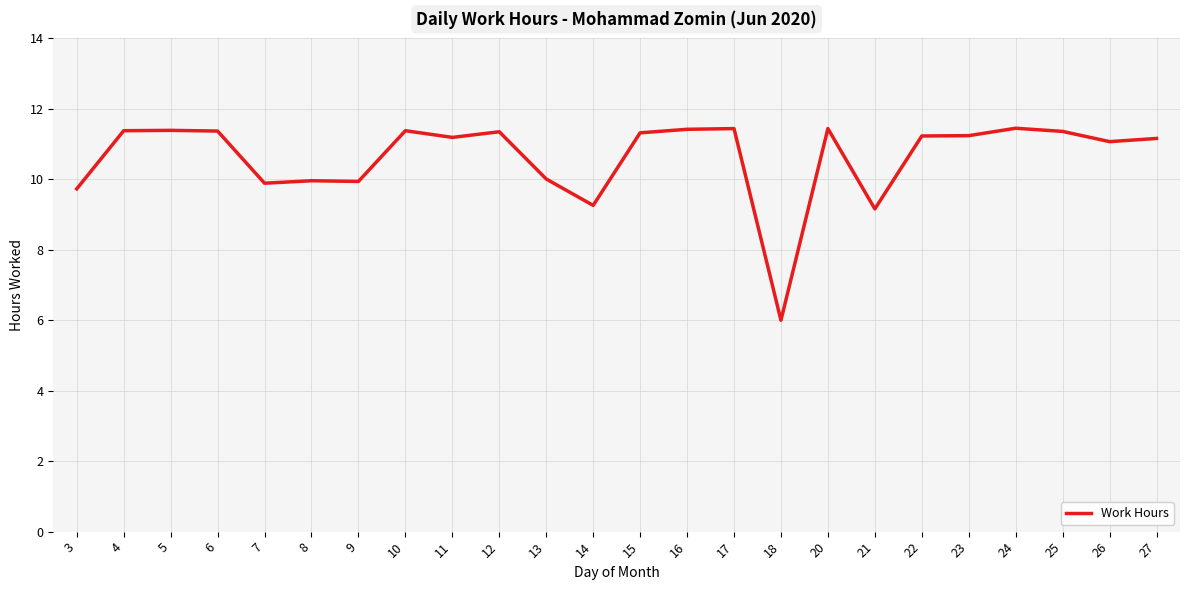

At which label does the data first exceed 11?

4